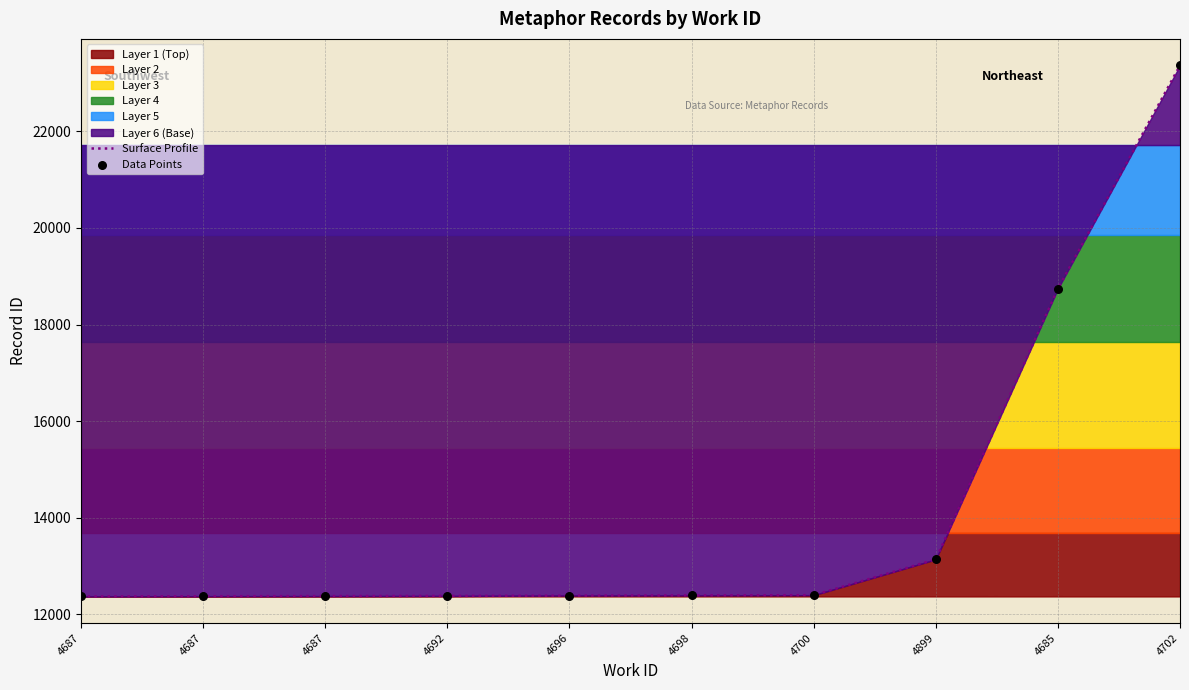

Approximately how many times larger is the value at 4696 compared to 4687?

1.0